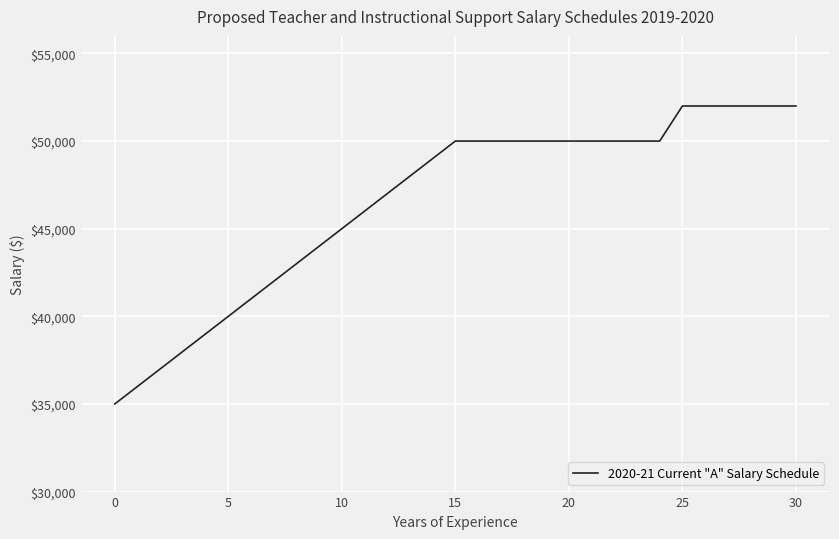

How many lines are shown in the chart?

1